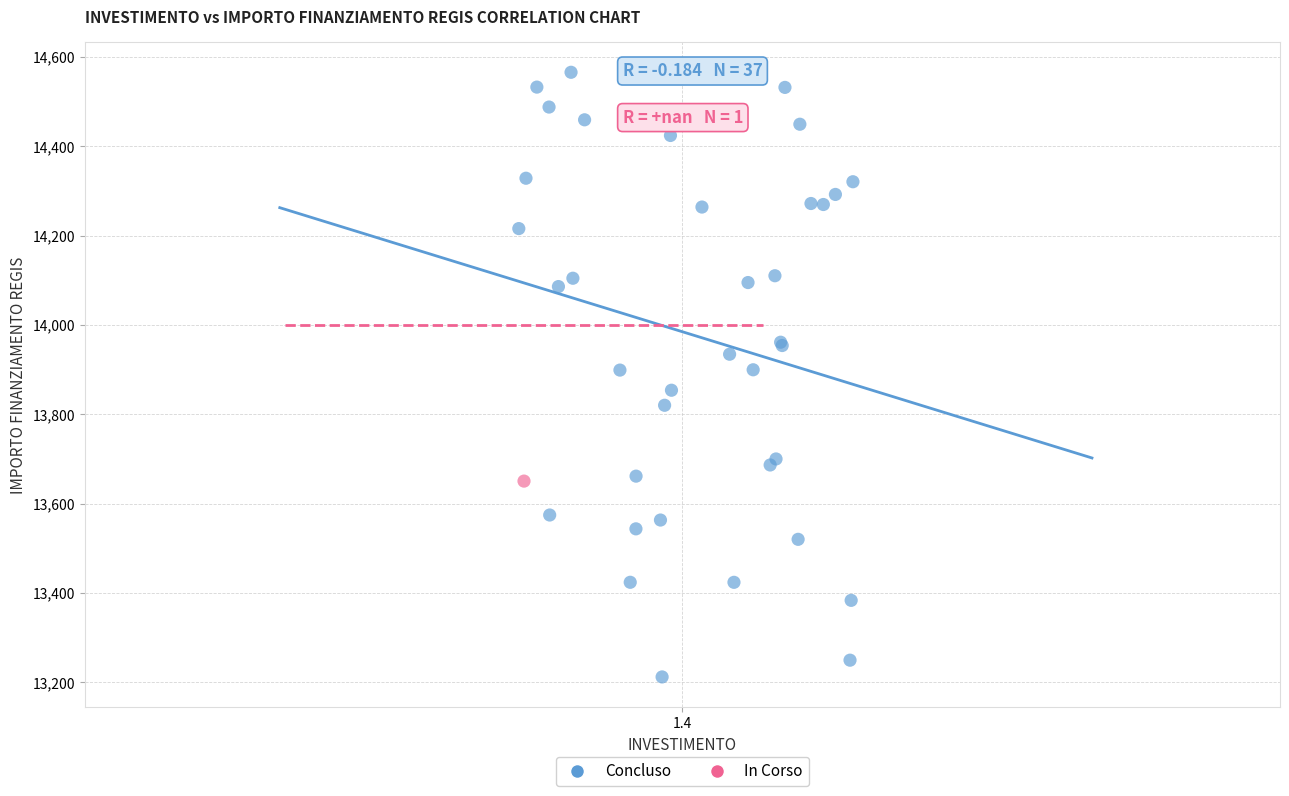

What are all the series names shown in the legend?

Concluso, In Corso